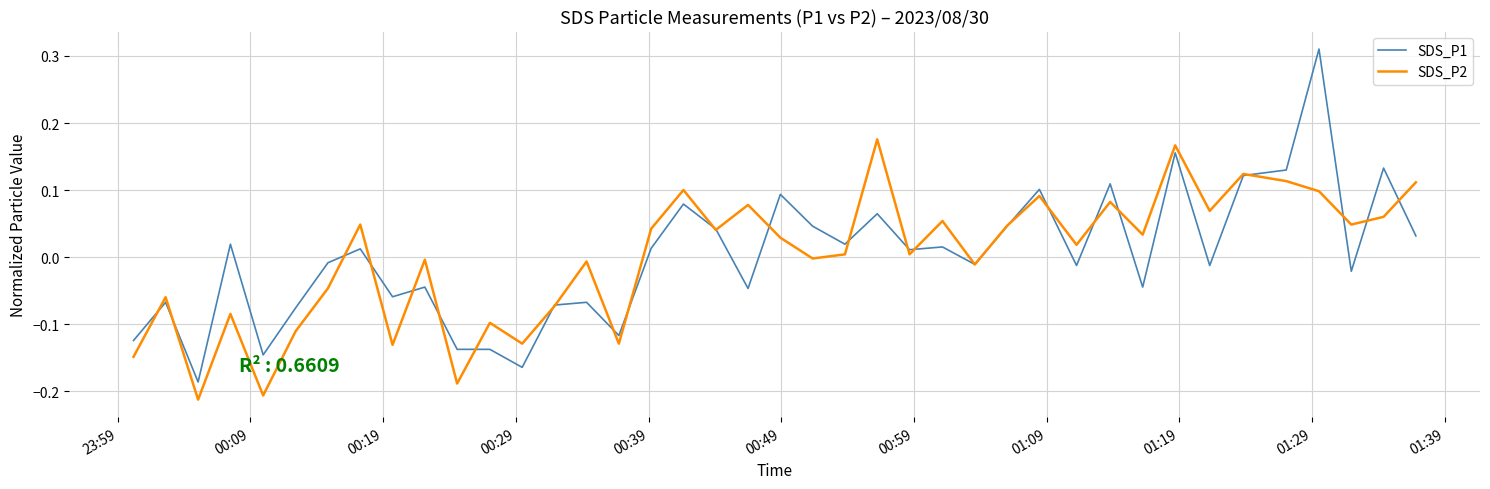

List the series in order of their peak value, lowest first.

SDS_P2, SDS_P1